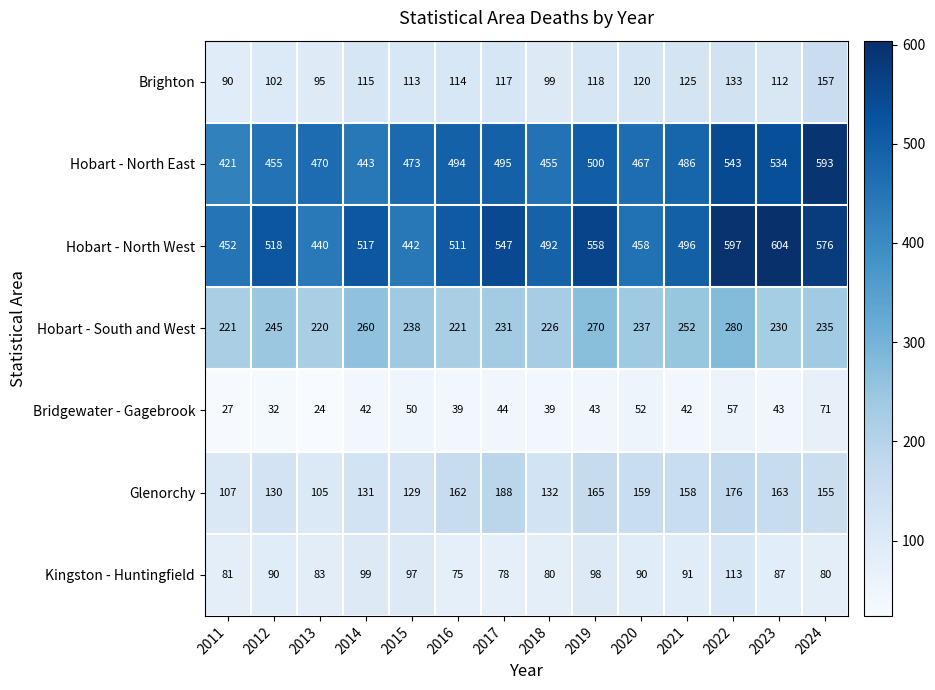

What is the maximum value shown in the chart?

604